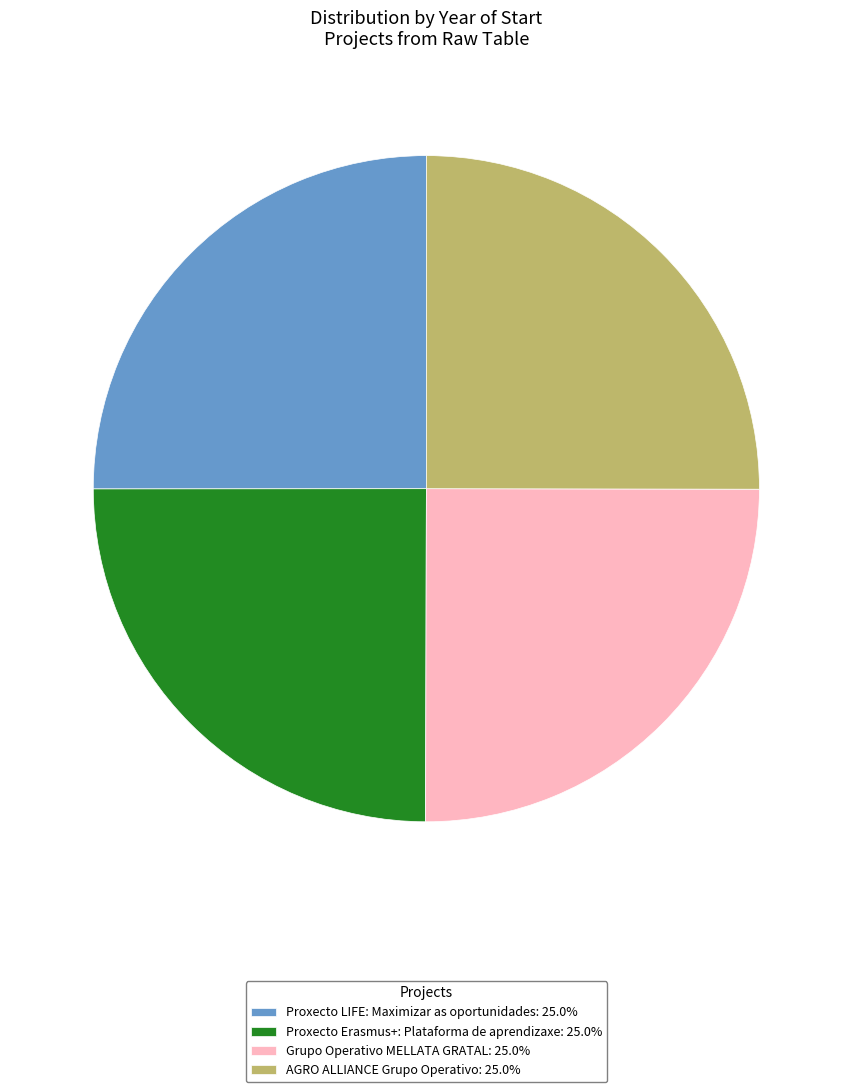

What is the ratio of the value at Proxecto Erasmus+: Plataforma de aprendizaxe: 25.0% to the value at Grupo Operativo MELLATA GRATAL: 25.0%?

1.0